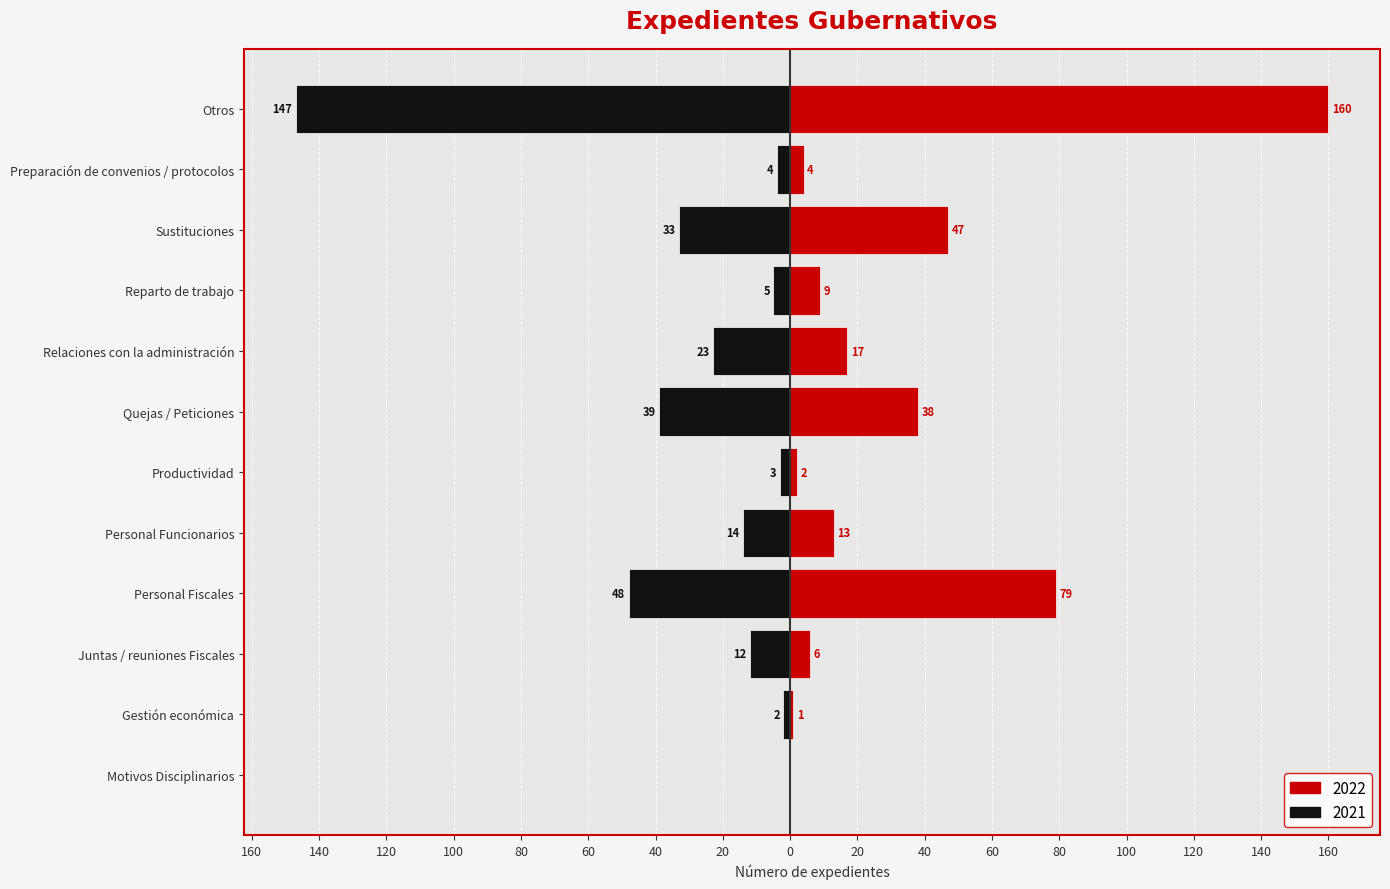

What is the greatest value displayed?

160